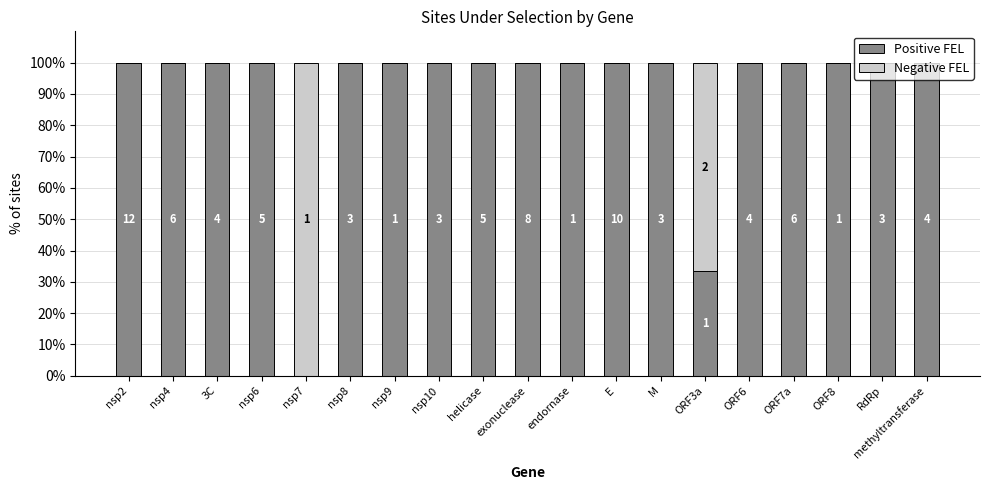

At how many categories does at least one series exceed 93?

18